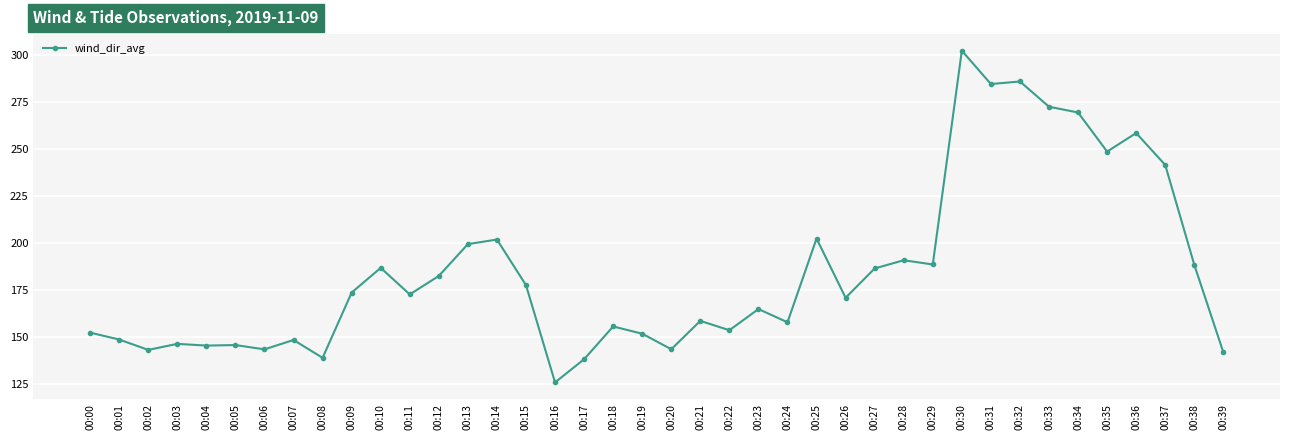

What is the maximum value shown in the chart?

302.1